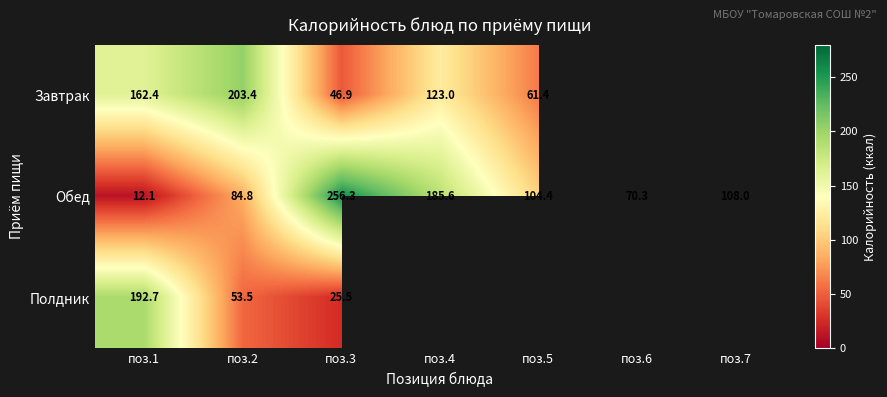

What is the spread (max minus min) of values at поз.2?

149.9